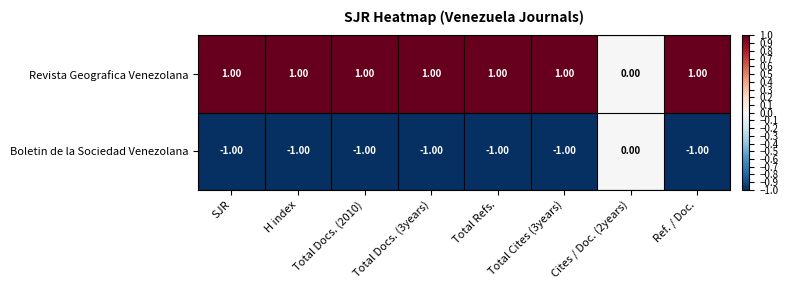

At H index, list the series in order from largest to smallest.

Revista Geografica Venezolana, Boletin de la Sociedad Venezolana